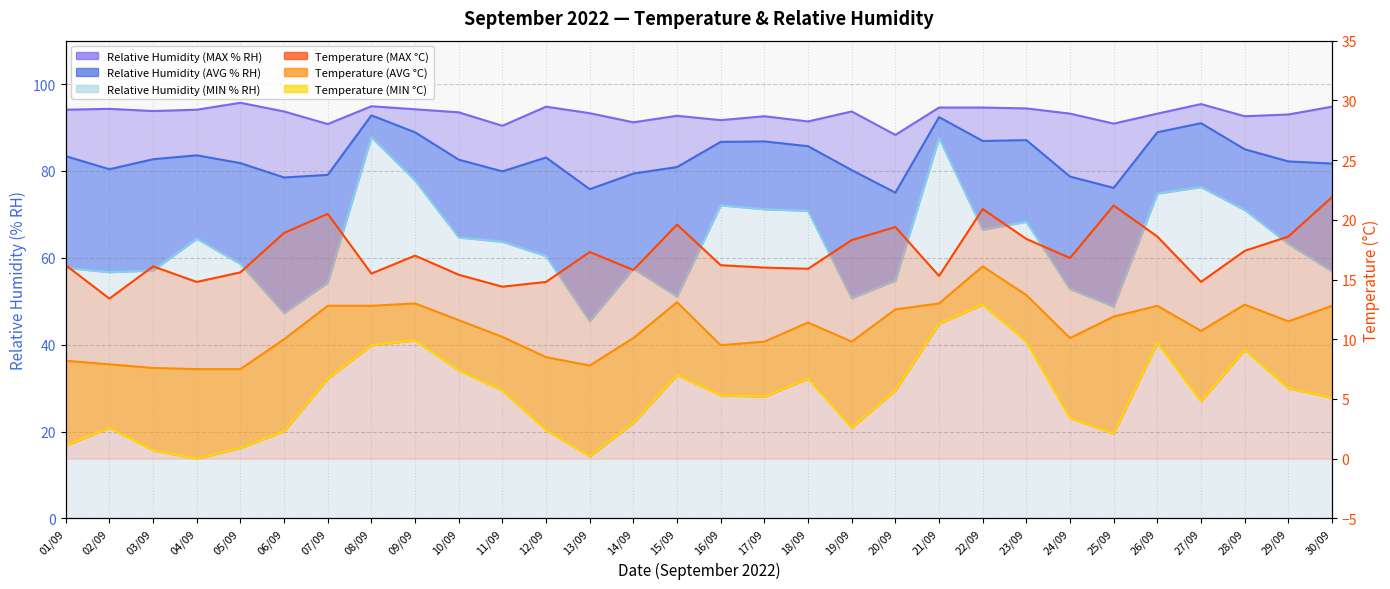

How many interior local valleys does the Temperature (MIN °C) series have?

6